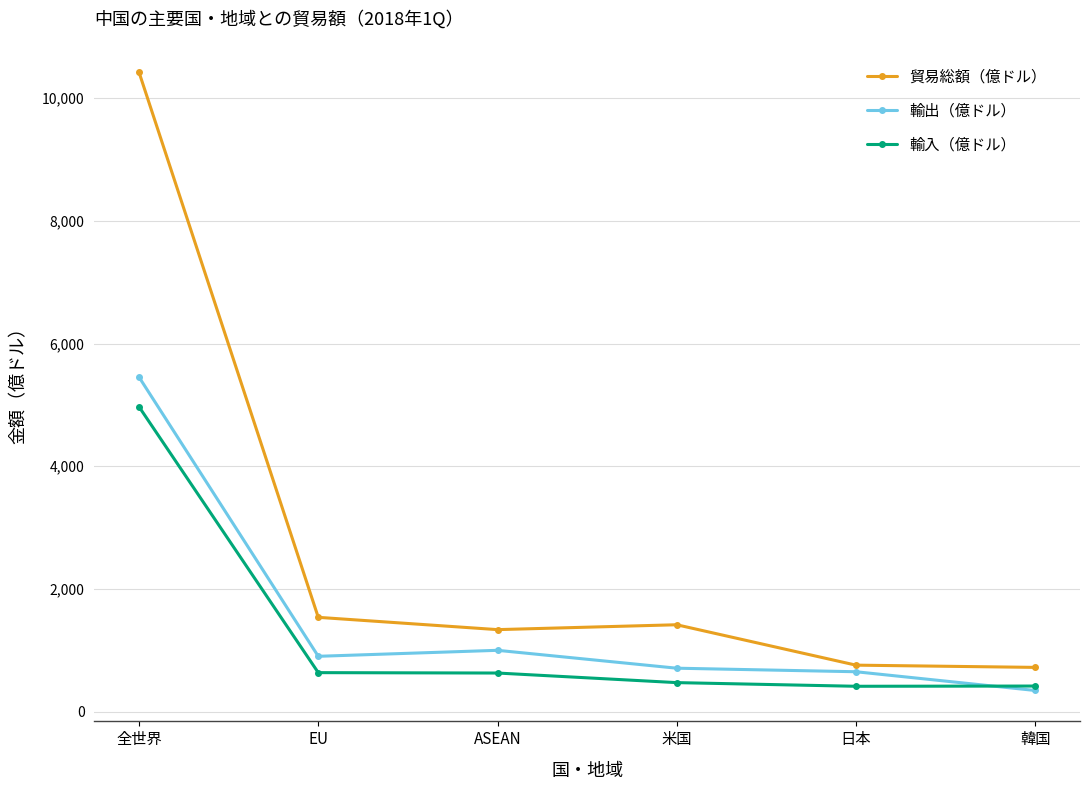

Does the chart have visible grid lines?

Yes